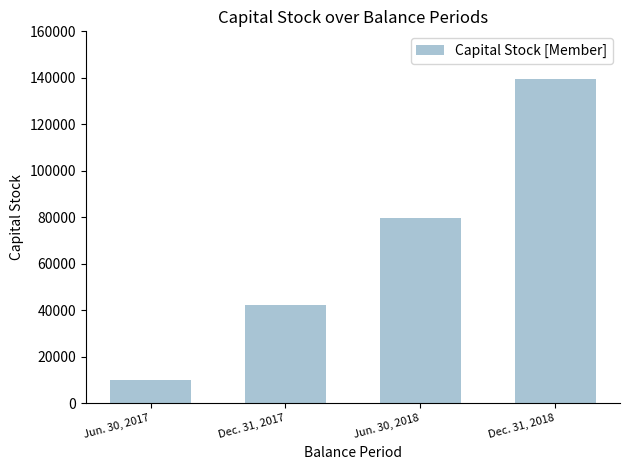

What is the label of the 3rd bar from the left?

Jun. 30, 2018